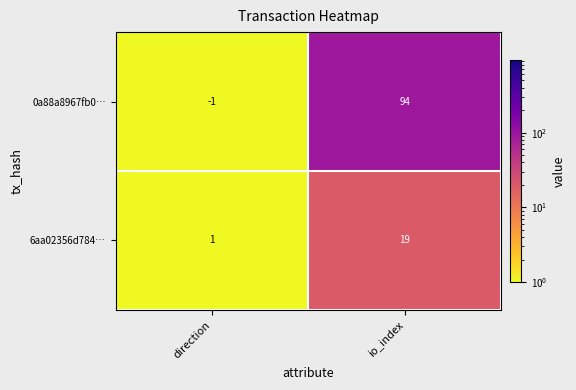

Where is 0a88a8967fb0… nearest to the value 46?

direction